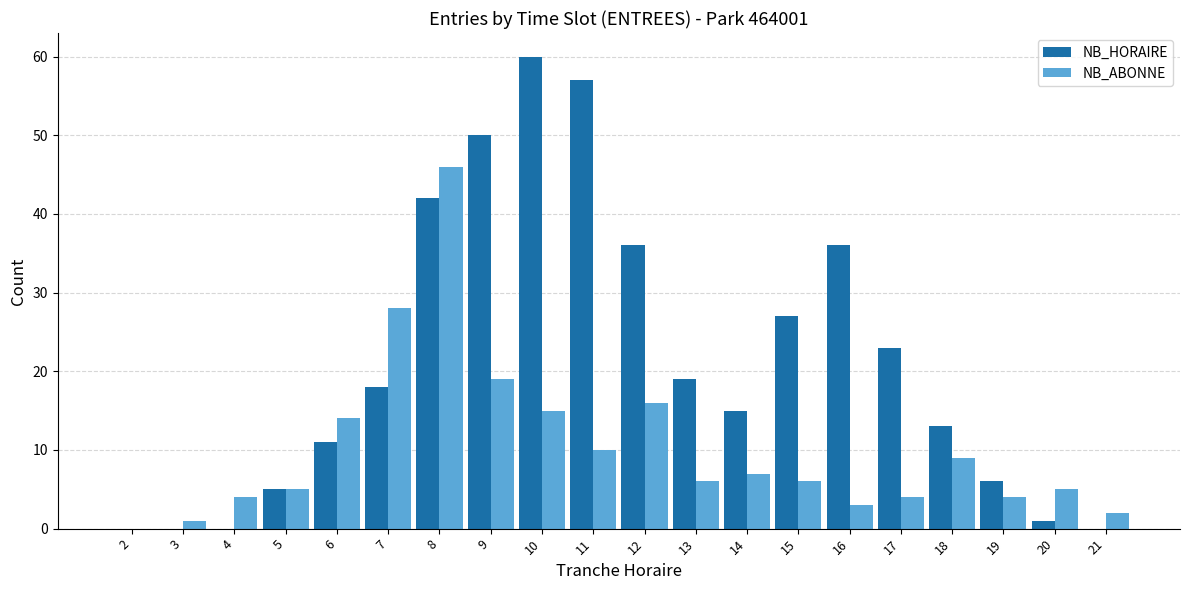

What value does the NB_ABONNE series have at 4, to the nearest 5?

5